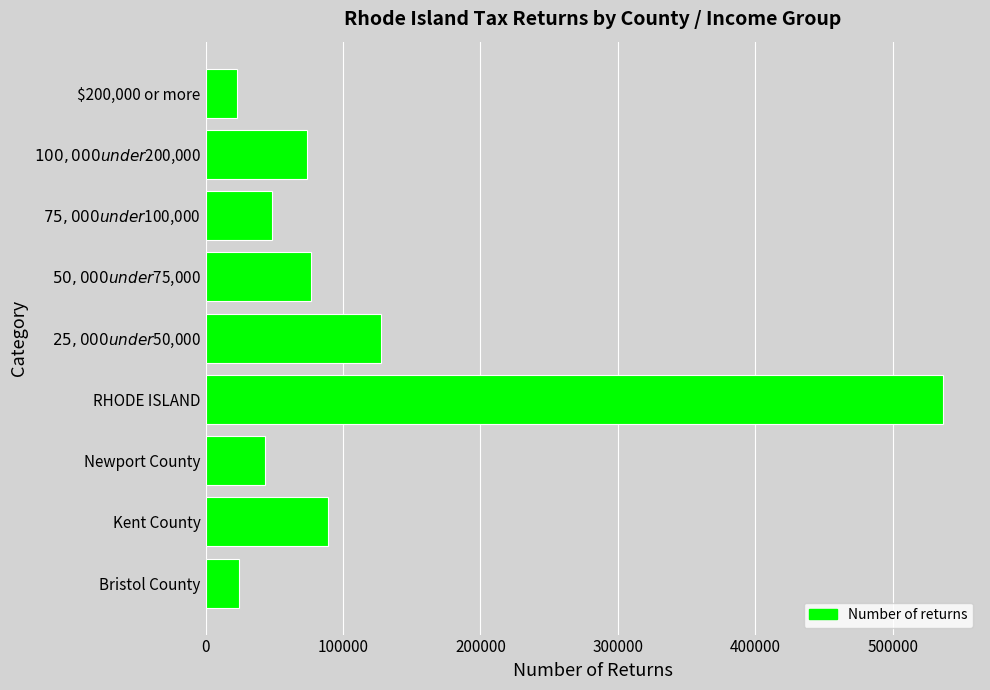

Which label corresponds to the largest value in the chart?

RHODE ISLAND